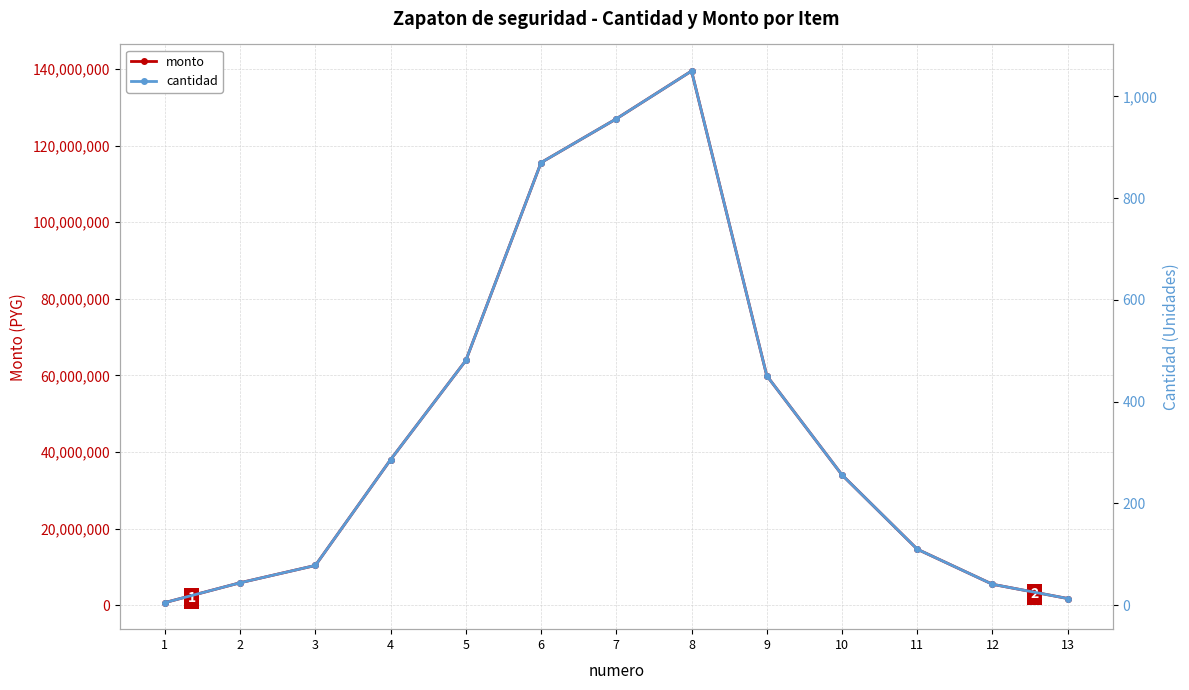

True or false: monto and cantidad intersect in this chart.

False